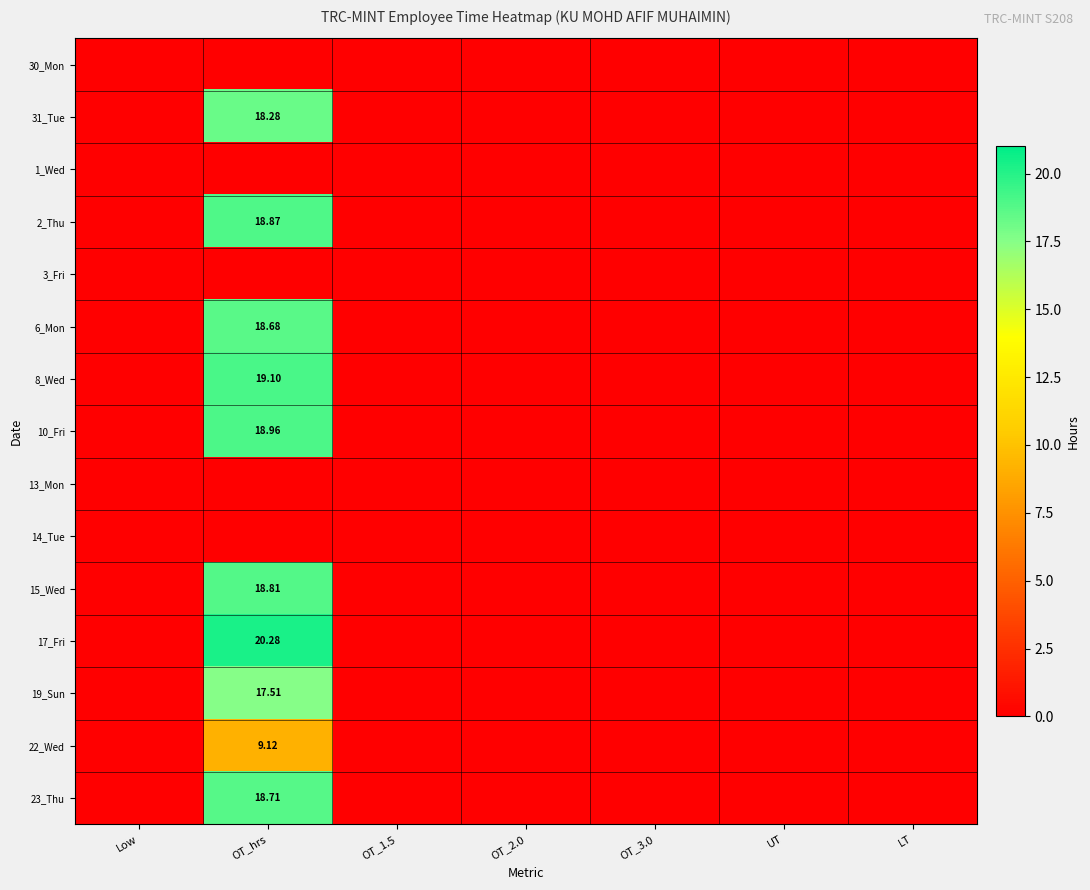

The 8_Wed series shows -11.4 at Low. True or false?

False